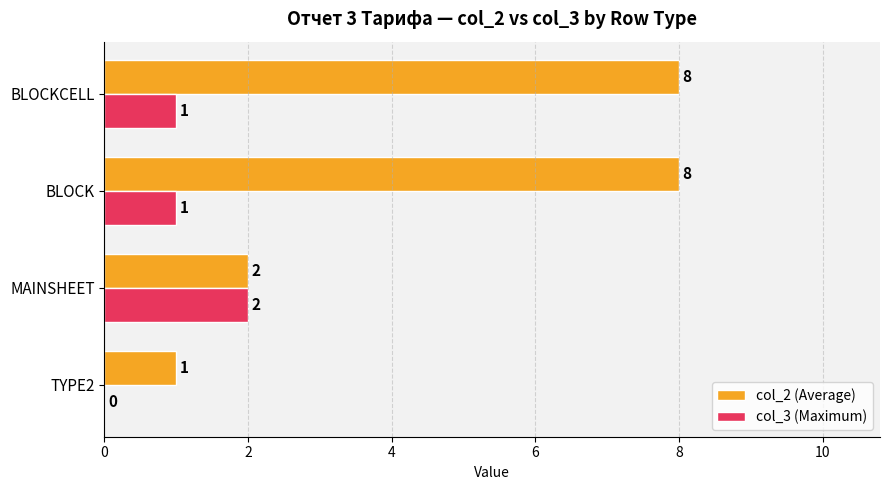

The col_3 (Maximum) series shows 0 at TYPE2. True or false?

True